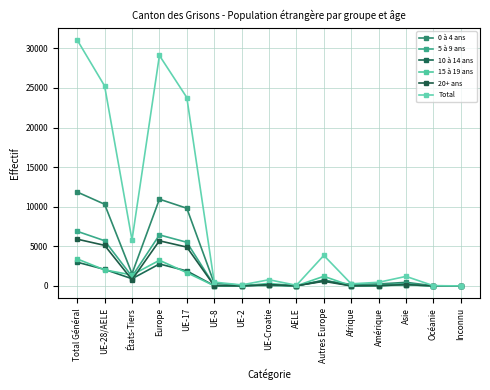

Where is the first local maximum for 0 à 4 ans?

Europe